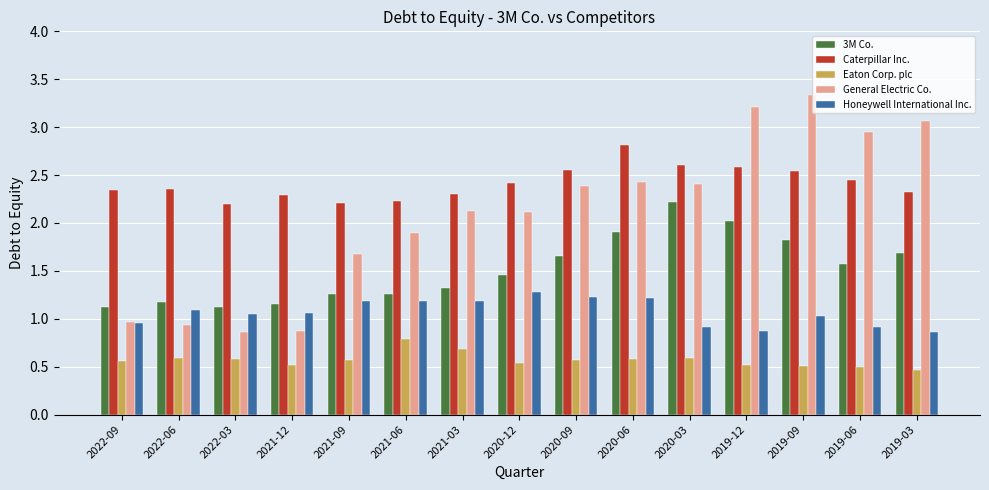

Count the Eaton Corp. plc values in the range 0 to 1.

15